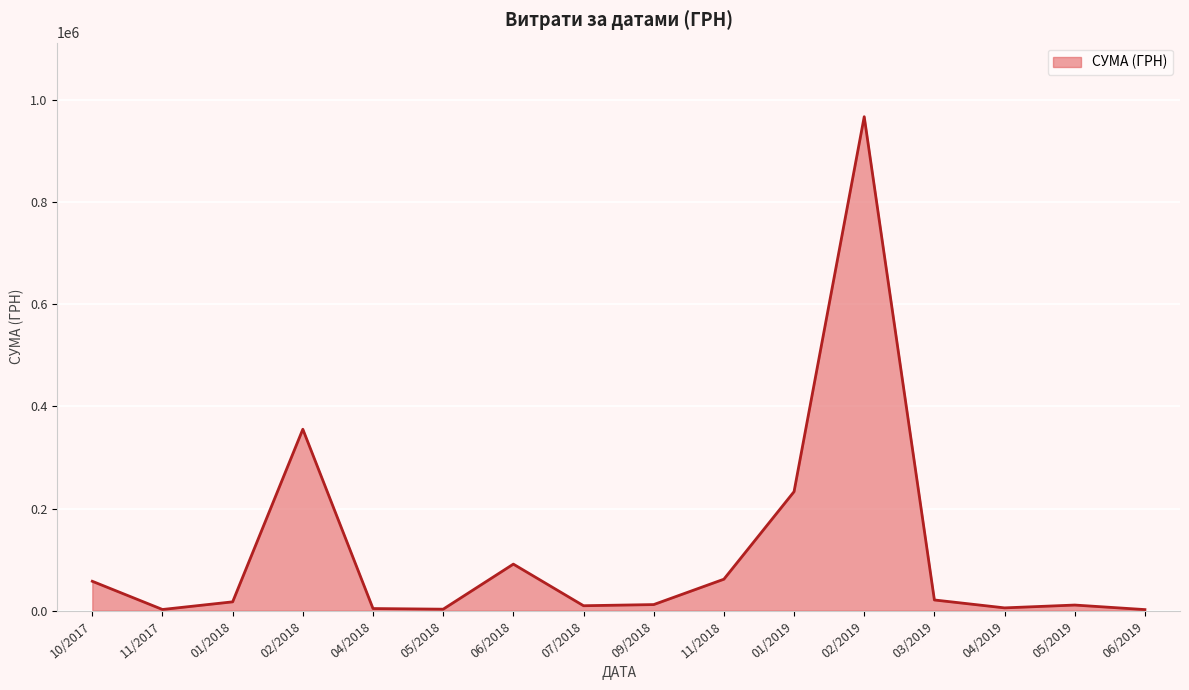

Which has a higher value, 02/2018 or 11/2018?

02/2018